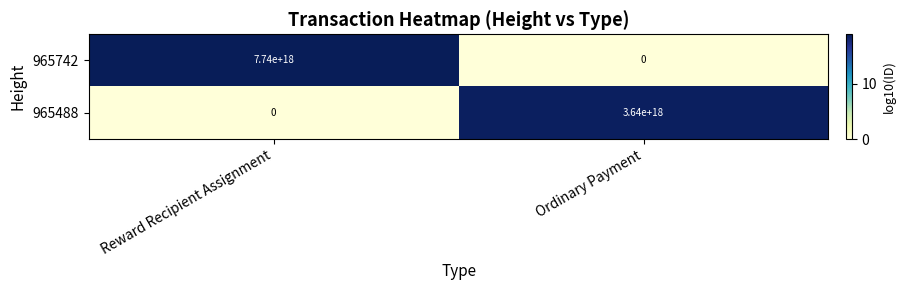

At Ordinary Payment, list the series in order from smallest to largest.

965742, 965488